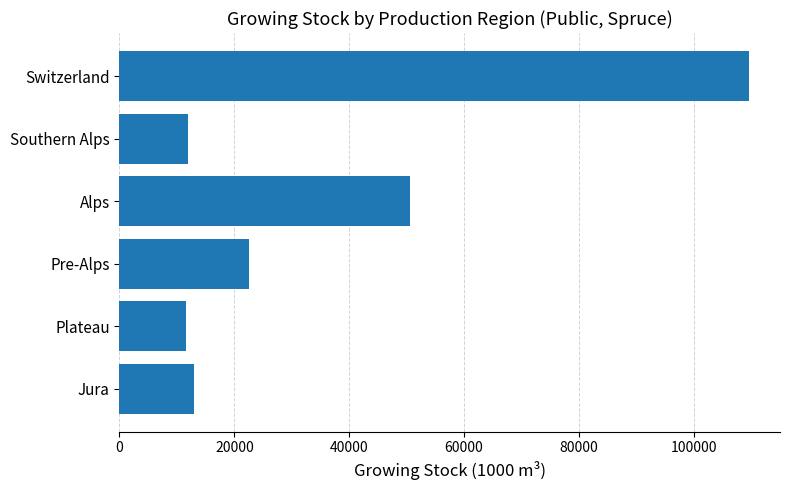

What is the smallest value displayed?

11510